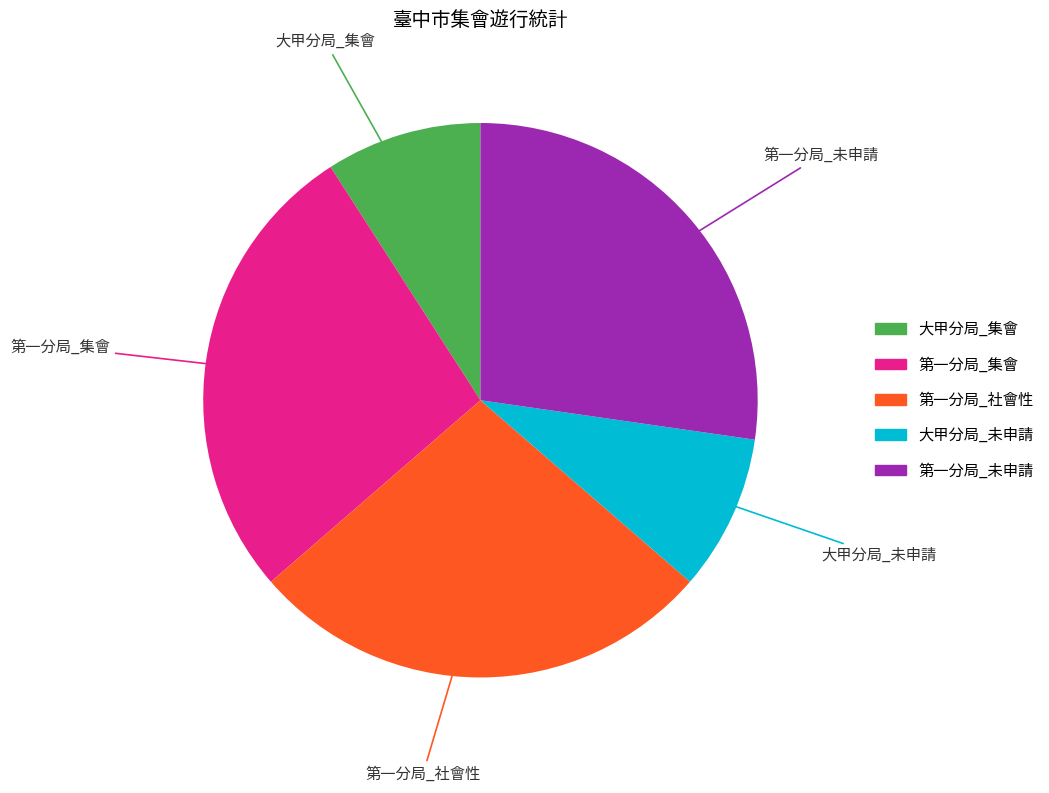

Is there a majority slice in this chart?

No